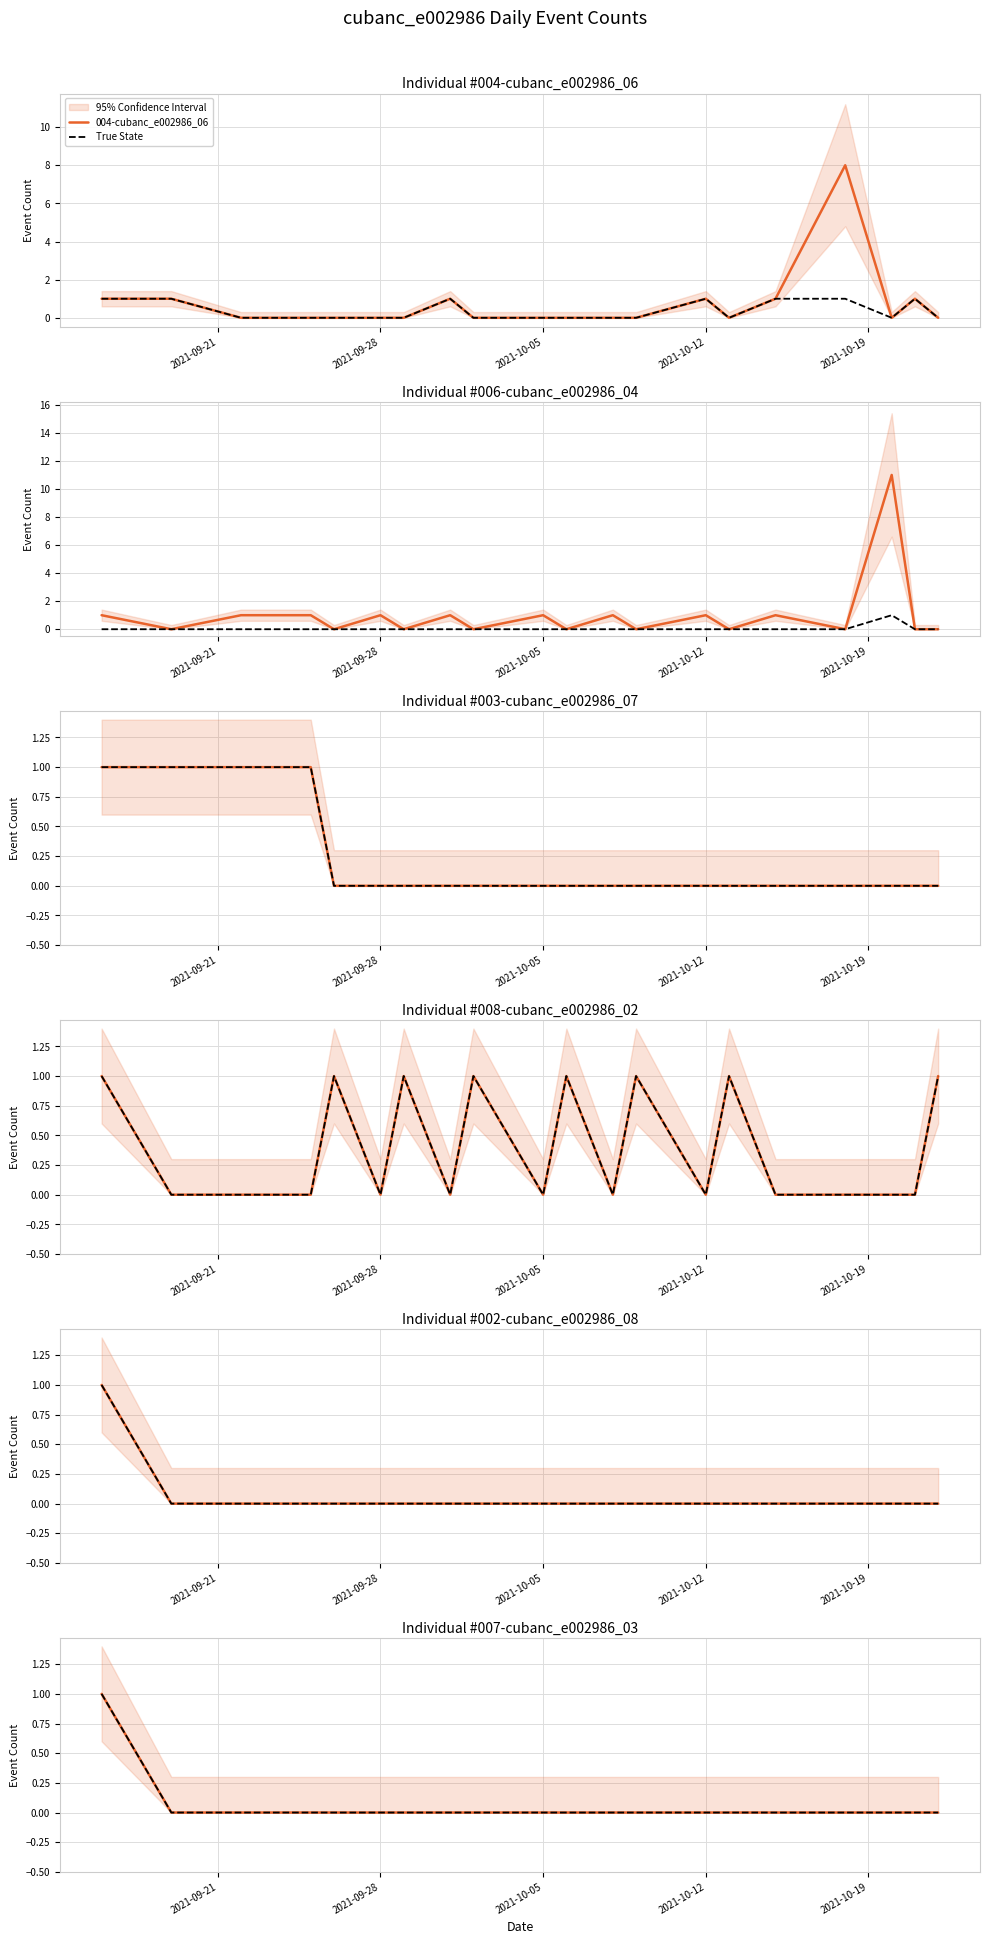

Reading left to right, list all the values displayed in this chart.

004-cubanc_e002986_06: 1	1	0	0	0	0	0	1	0	0	0	0	0	1	0	1	8	0	1	0
006-cubanc_e002986_04: 1	0	1	1	0	1	0	1	0	1	0	1	0	1	0	1	0	11	0	0
003-cubanc_e002986_07: 1	1	1	1	0	0	0	0	0	0	0	0	0	0	0	0	0	0	0	0
008-cubanc_e002986_02: 1	0	0	0	1	0	1	0	1	0	1	0	1	0	1	0	0	0	0	1
002-cubanc_e002986_08: 1	0	0	0	0	0	0	0	0	0	0	0	0	0	0	0	0	0	0	0
007-cubanc_e002986_03: 1	0	0	0	0	0	0	0	0	0	0	0	0	0	0	0	0	0	0	0